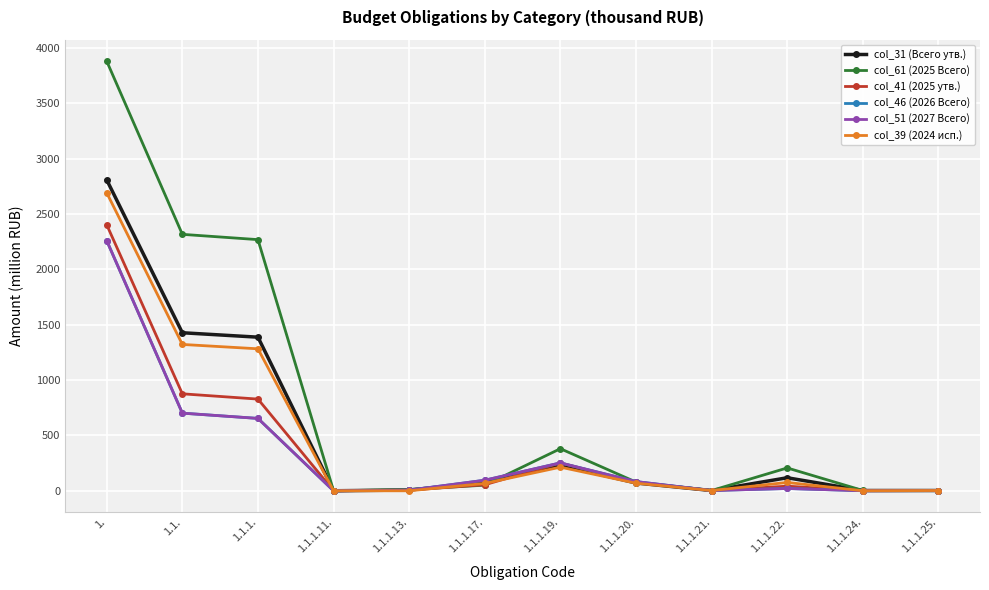

Is this an area chart (filled region under the line)?

No